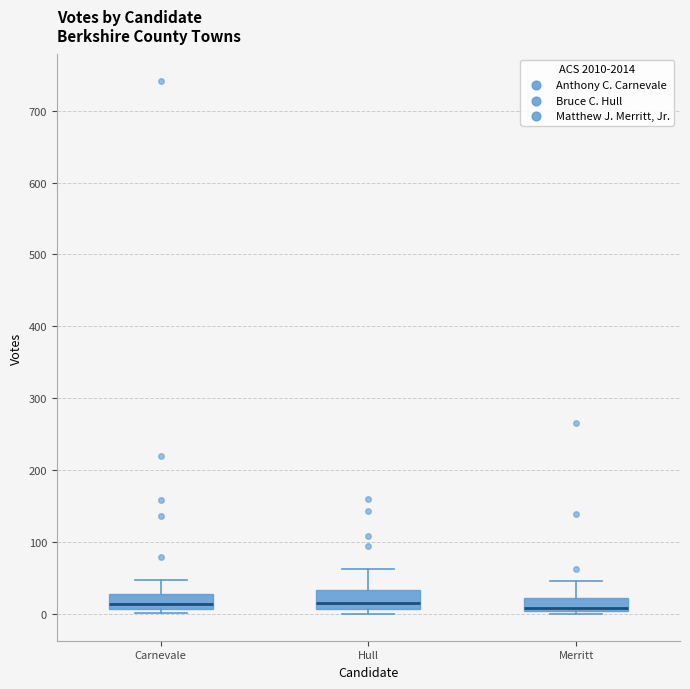

Where does the upper whisker of the box for Hull end on the y-axis? The values are not printed on the chart, so give them approximately, as read against the axis.

60